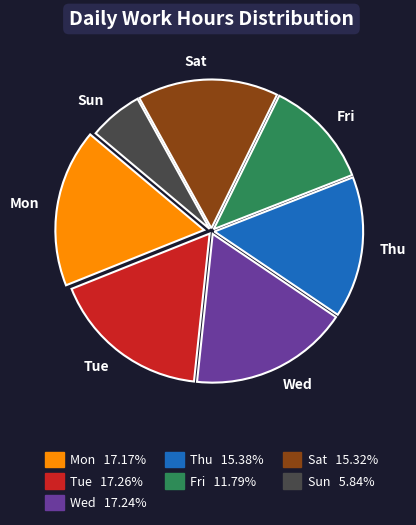

How many segments does this pie chart have?

7